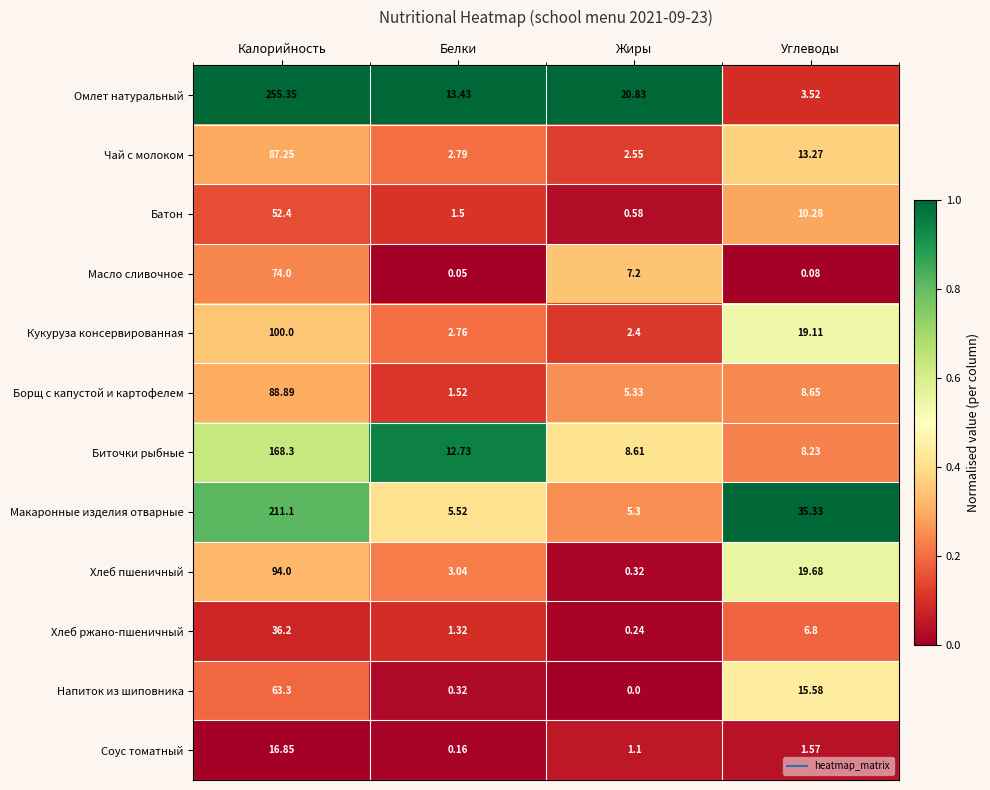

Count the number of categories in the chart.

4